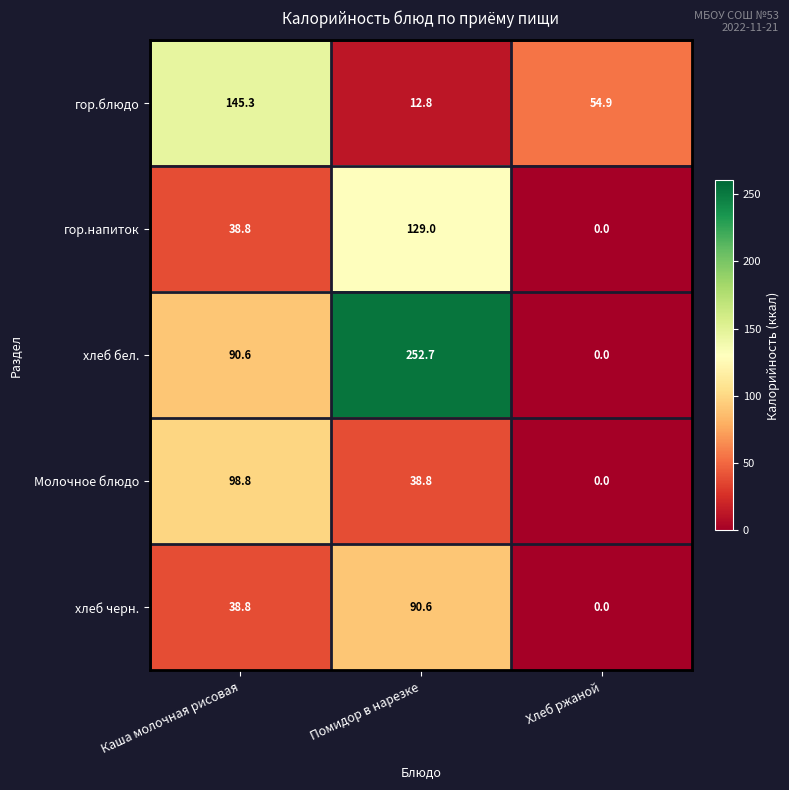

Where is гор.блюдо nearest to the value 79?

Хлеб ржаной